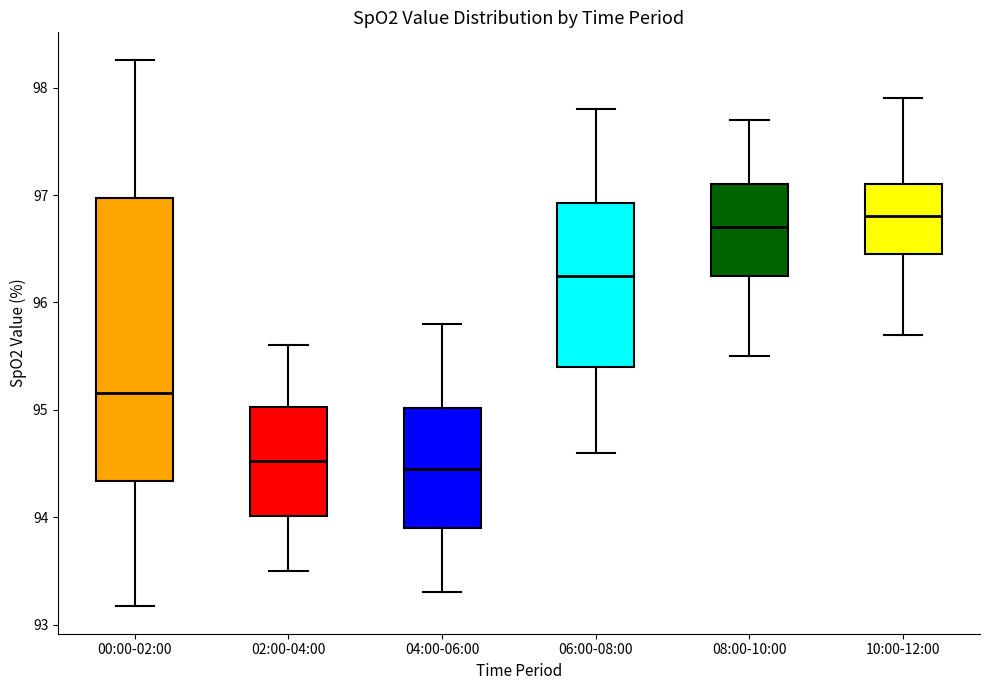

Reading left to right, read every box against the y-axis: the position of its median line, the range the box covers, and the ends of its whiskers. The values are not printed on the chart, so give them approximately, as read against the axis.

00:00-02:00: median 95.2, box 94.3 to 97.0, whiskers 93.2 to 98.3
02:00-04:00: median 94.5, box 94.0 to 95.0, whiskers 93.5 to 95.6
04:00-06:00: median 94.5, box 93.9 to 95.0, whiskers 93.3 to 95.8
06:00-08:00: median 96.3, box 95.4 to 96.9, whiskers 94.6 to 97.8
08:00-10:00: median 96.7, box 96.3 to 97.1, whiskers 95.5 to 97.7
10:00-12:00: median 96.8, box 96.5 to 97.1, whiskers 95.7 to 97.9